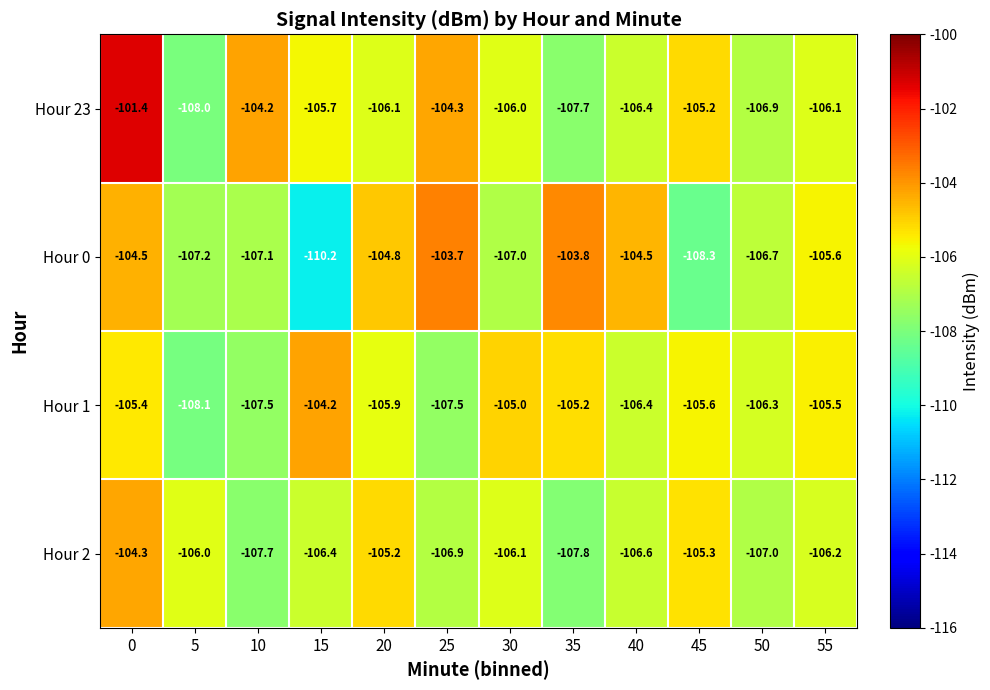

The value of Hour 2 at 20 is -105.2. True or false?

True